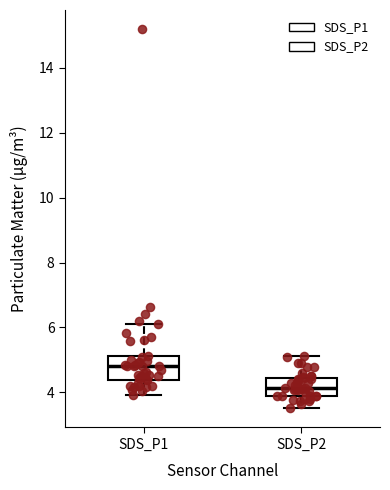

Where does the upper whisker of the box for SDS_P2 end on the y-axis? The values are not printed on the chart, so give them approximately, as read against the axis.

5.2